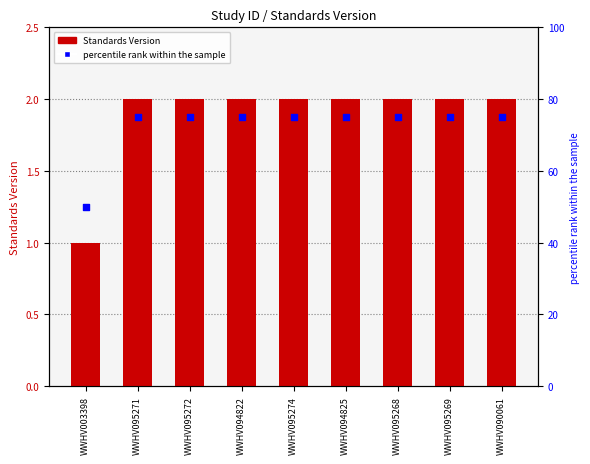

Which series contains the highest Y value?

percentile rank within the sample